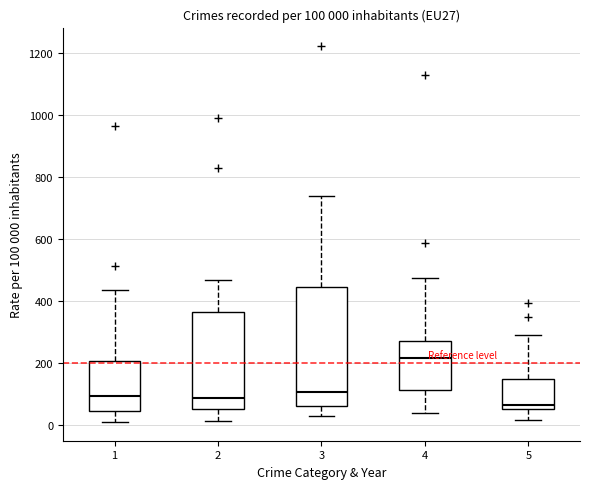

Which box has the highest median line?

4